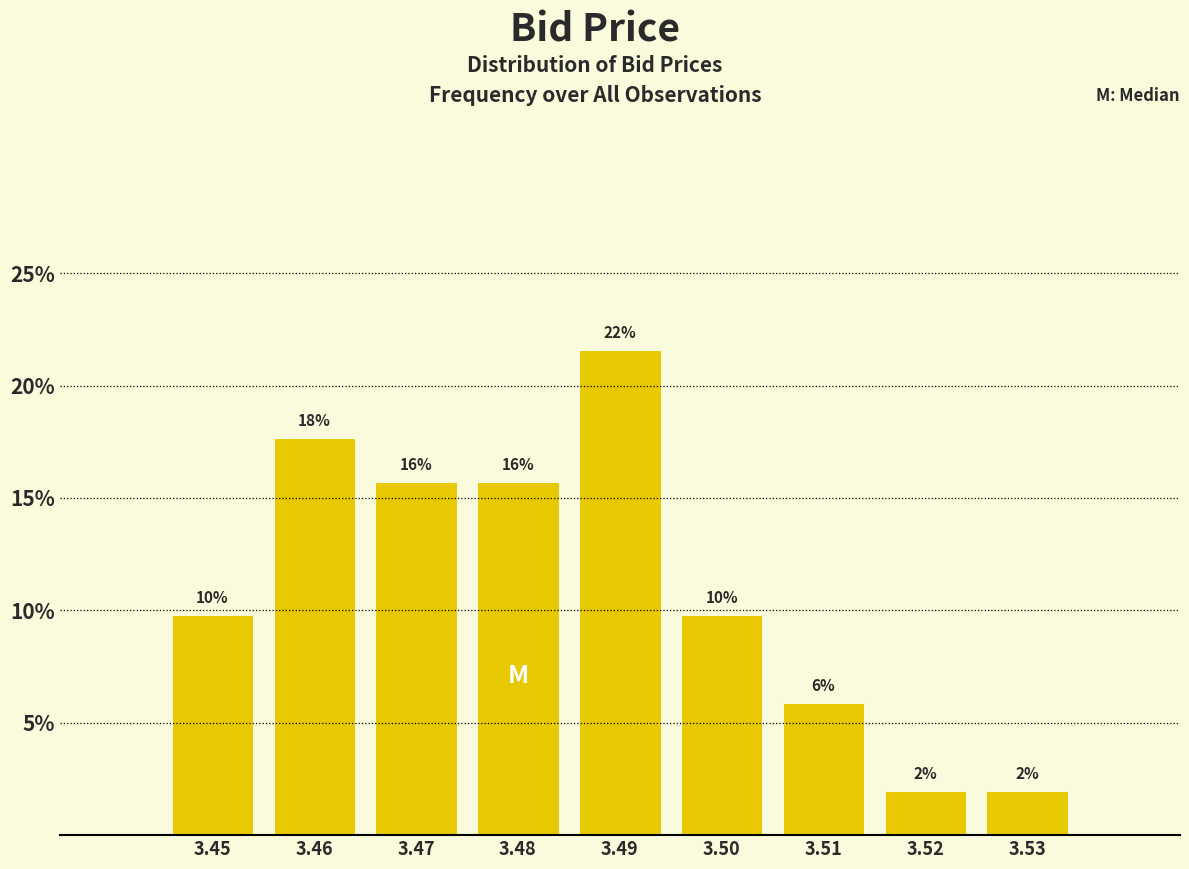

Does the chart contain any negative values?

No